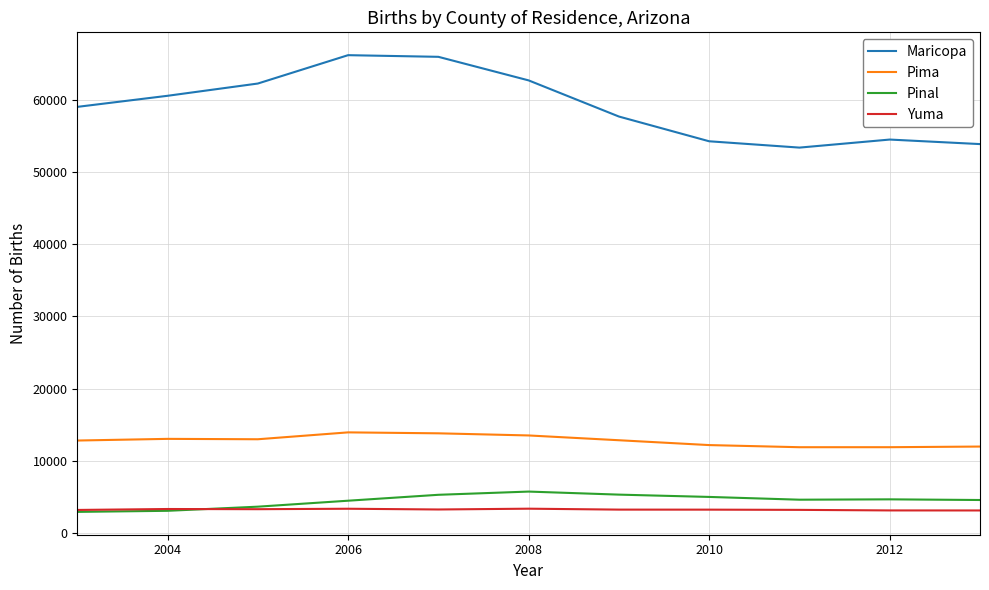

Which series has the largest range (max minus min)?

Maricopa